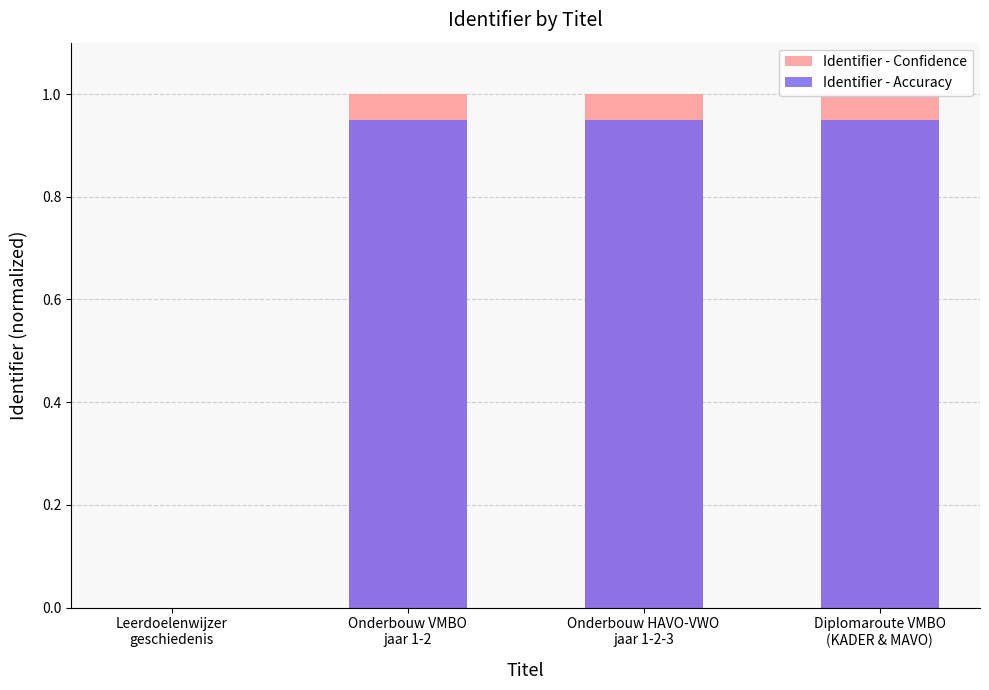

What is the value of the Identifier - Accuracy bar at the 2nd from the left?

0.9